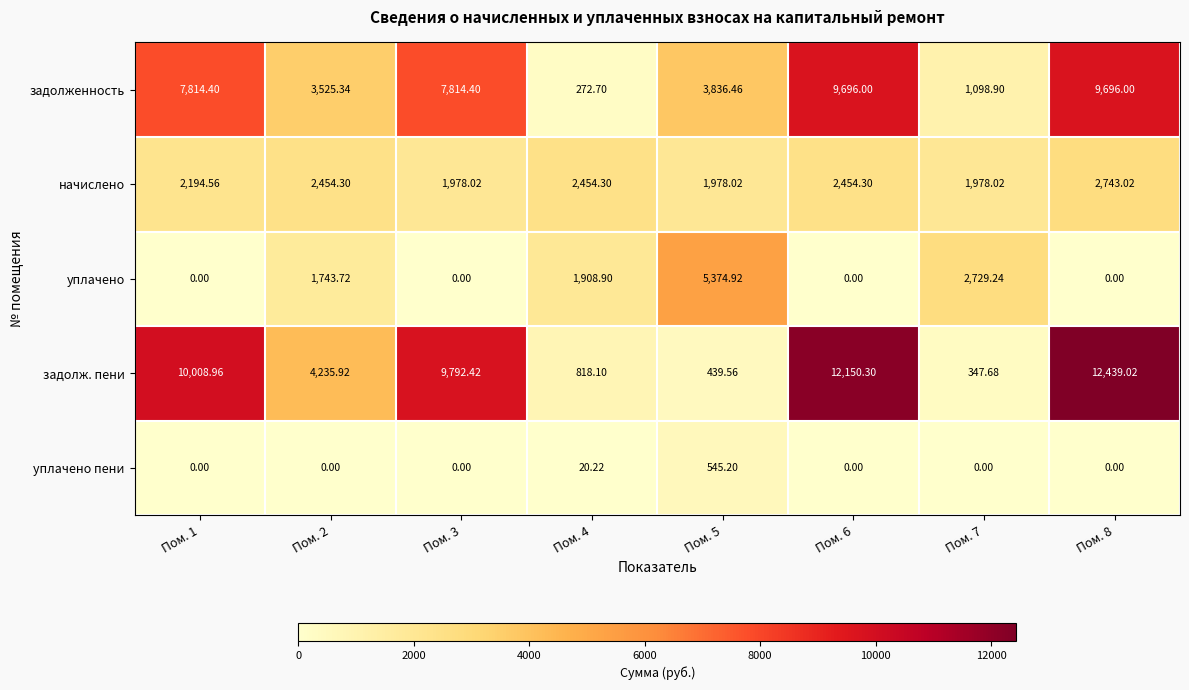

Rank the series by their maximum value, from highest to lowest.

задолж. пени, задолженность, уплачено, начислено, уплачено пени